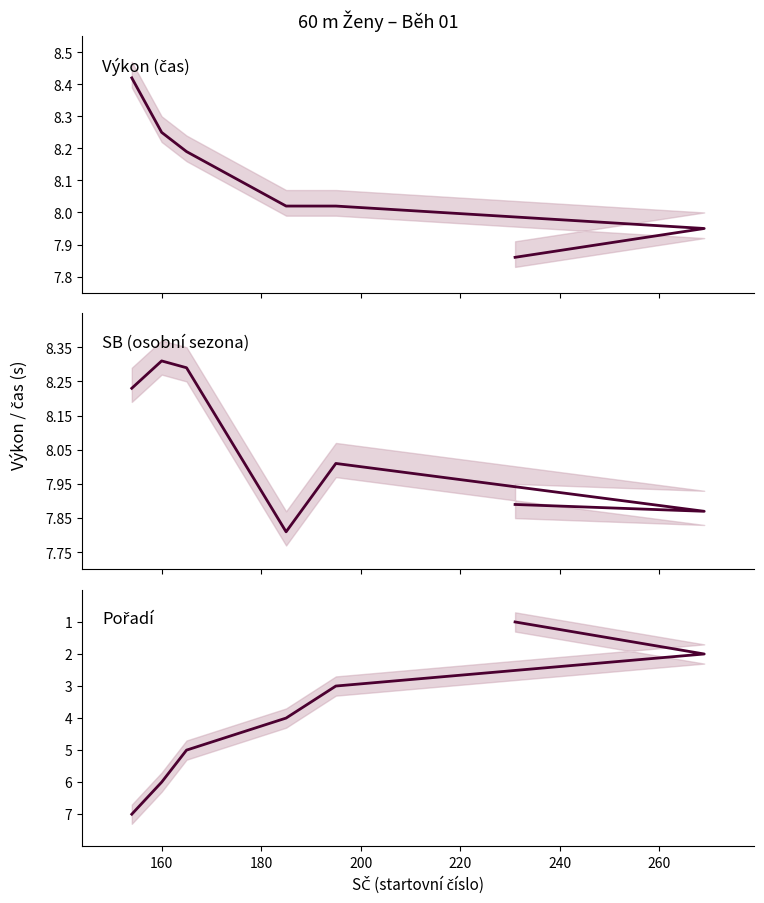

Rank the series at 200 from lowest to highest value.

Pořadí, SB, Výkon